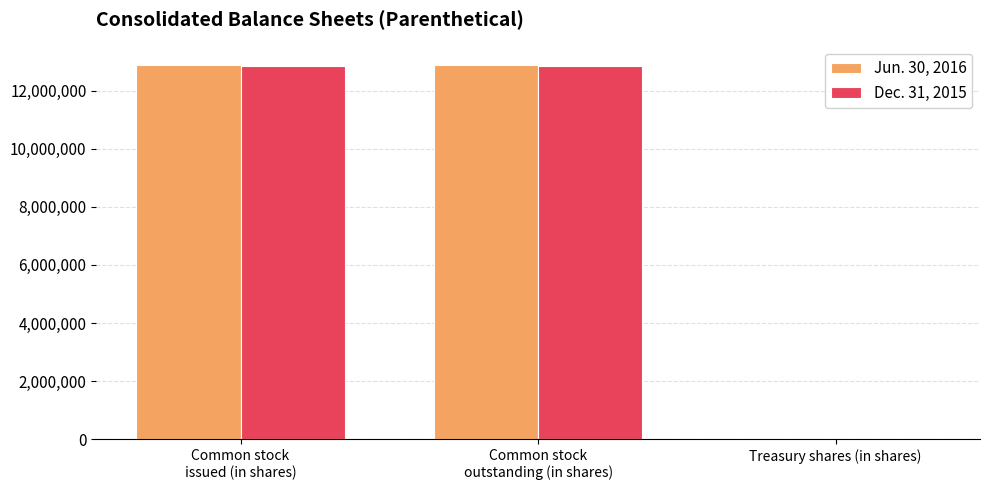

How many Jun. 30, 2016 values are between 0 and 12869771?

3